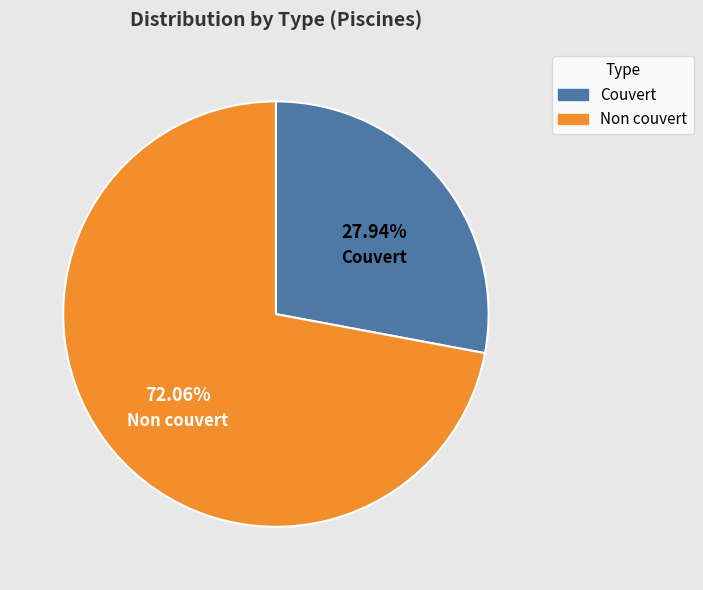

What is the largest slice in the pie chart?

Non couvert